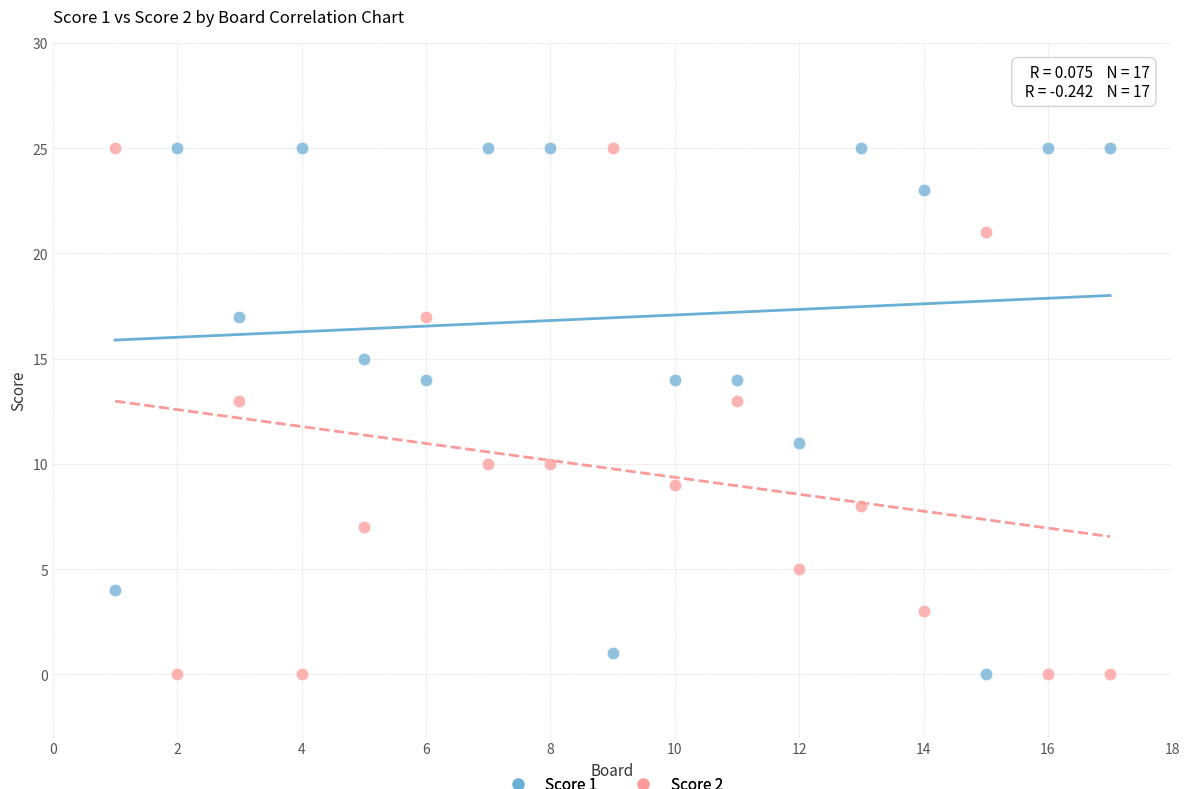

What is the X range (max minus min) for the scatter plot?

16